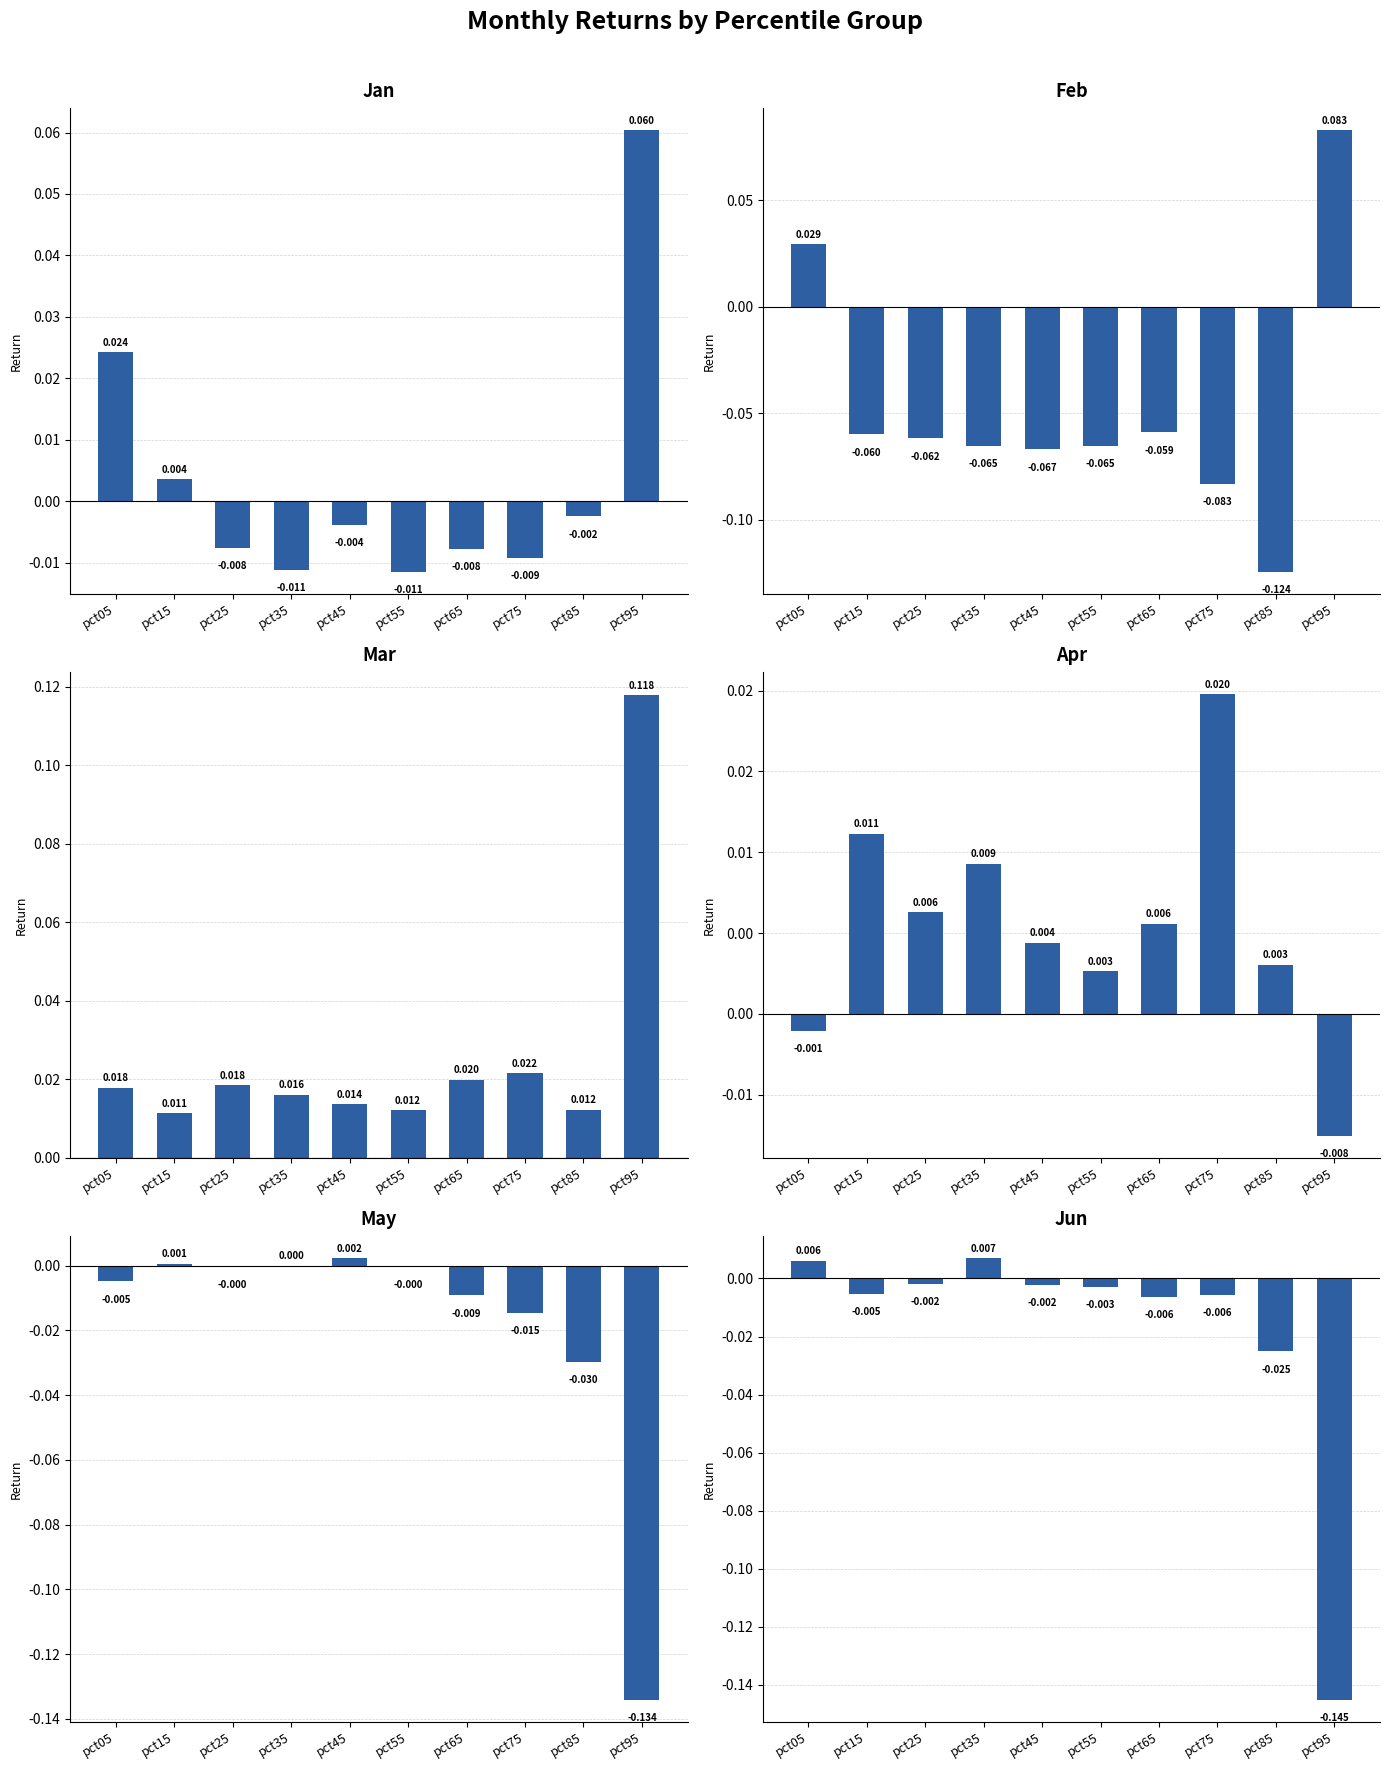

What is the maximum value for Feb?

0.1